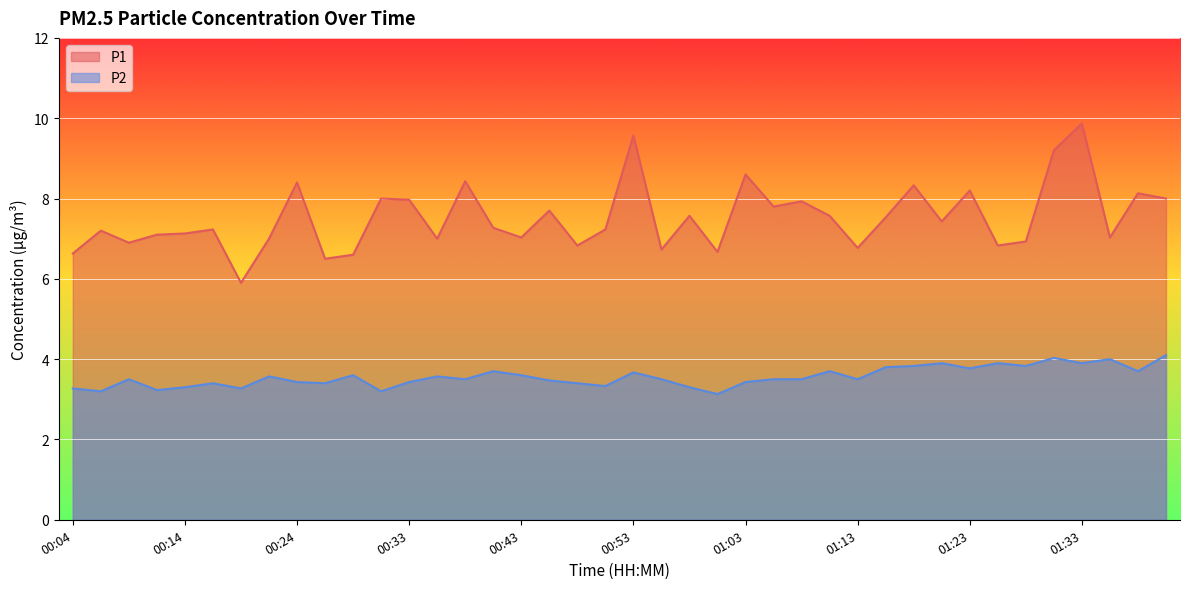

How many interior local peaks does the P2 series have?

12